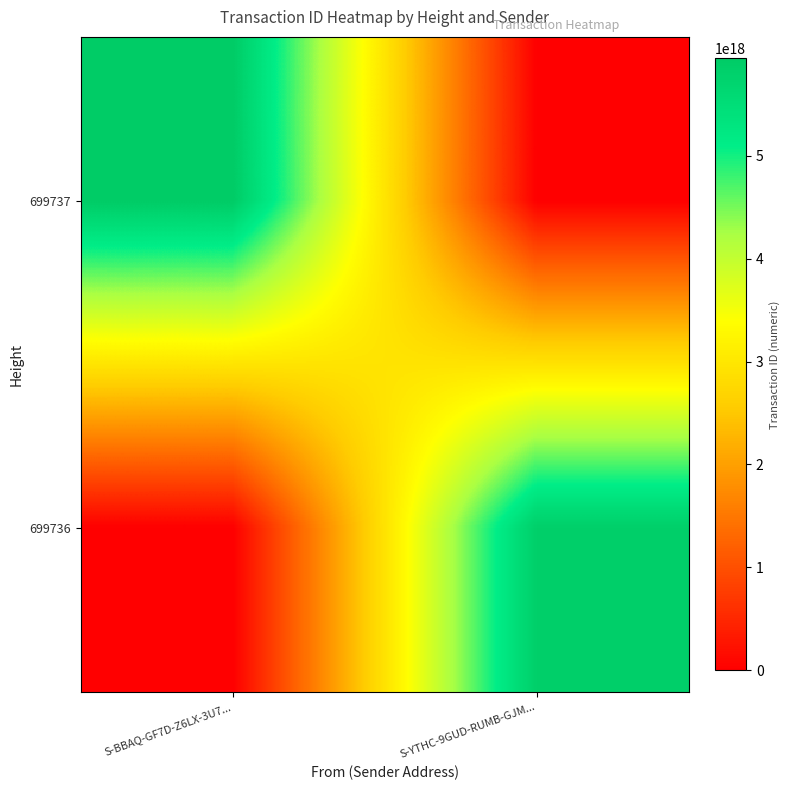

Which series has the largest range (max minus min)?

699737